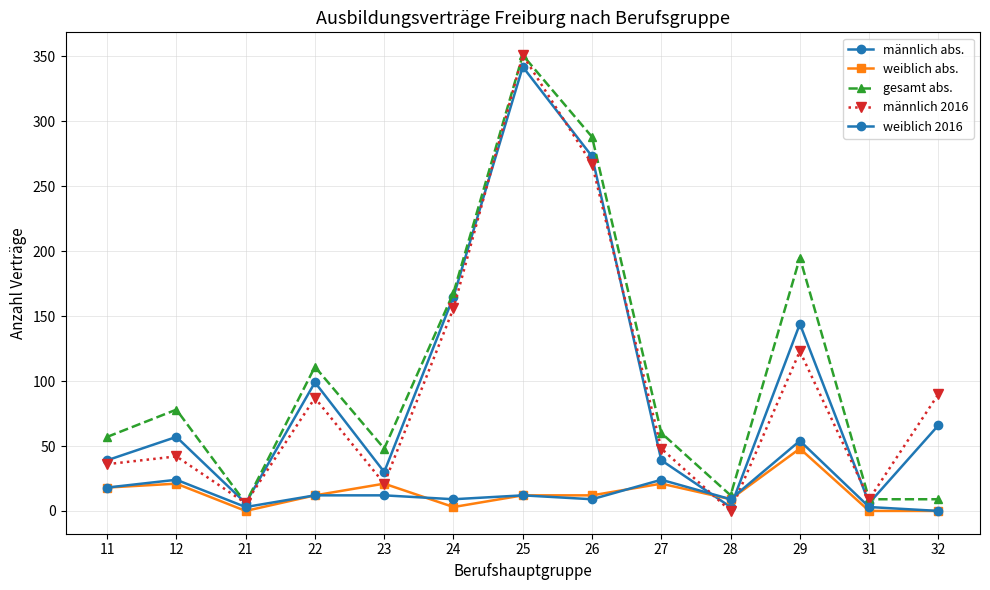

Where is the first local minimum for männlich 2016?

21